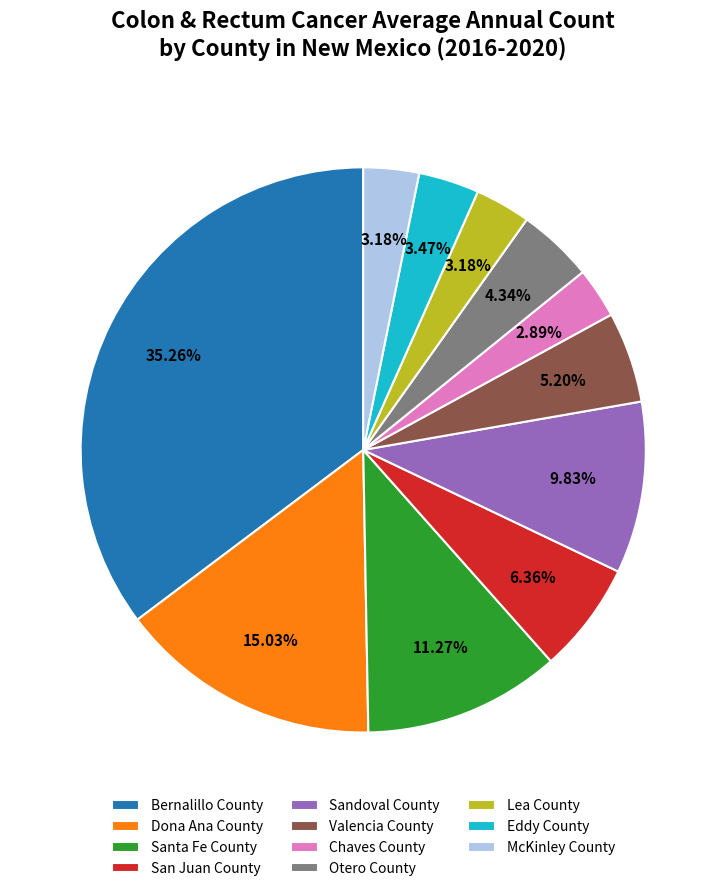

What is the ratio of the value at Bernalillo County to the value at Chaves County?

12.2